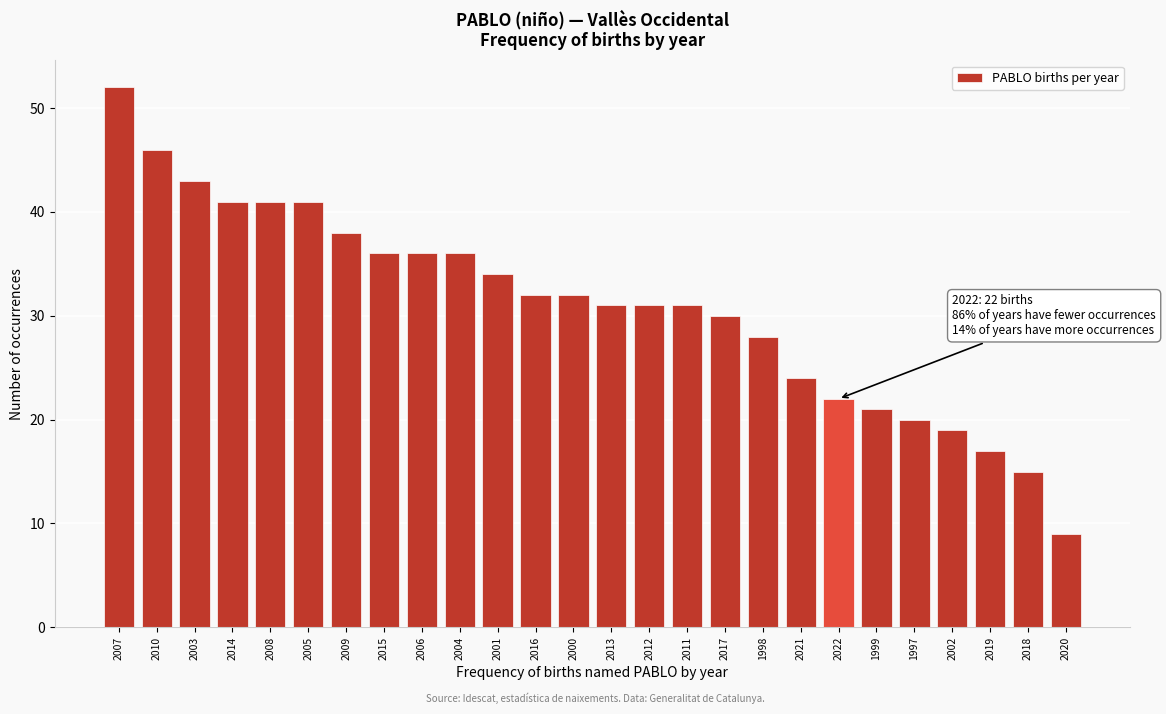

Reading left to right, what are all the values shown in this chart?

52	46	43	41	41	41	38	36	36	36	34	32	32	31	31	31	30	28	24	22	21	20	19	17	15	9